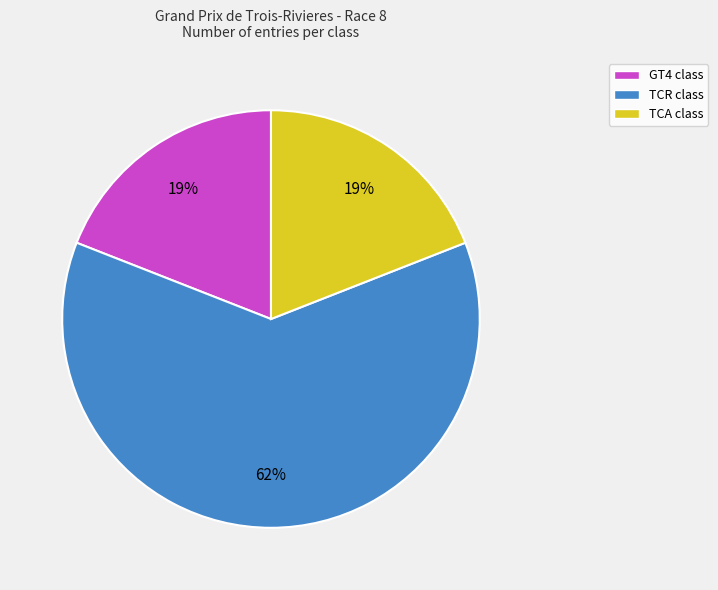

Does TCA account for over 50% of the chart?

No